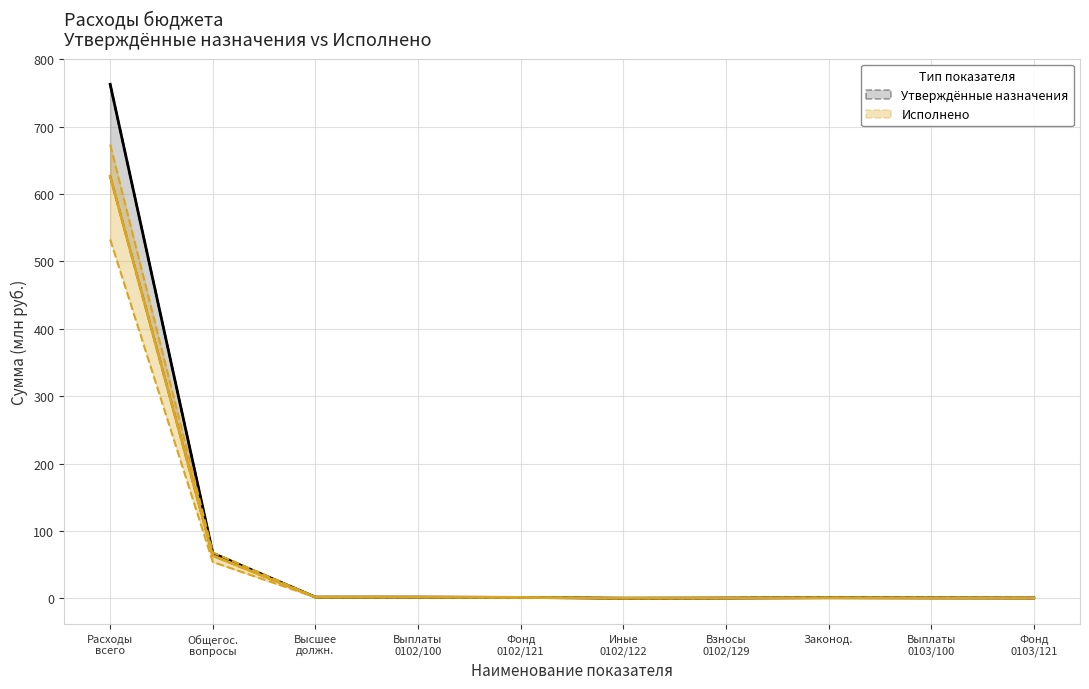

The value of Консолидированный бюджет at Взносы
0102/129 is 0.4. True or false?

True